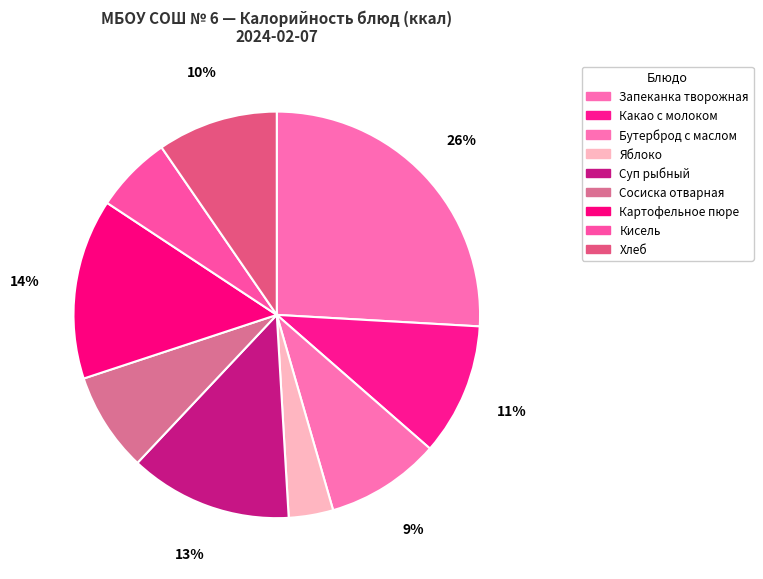

How many slices are in this pie chart?

9